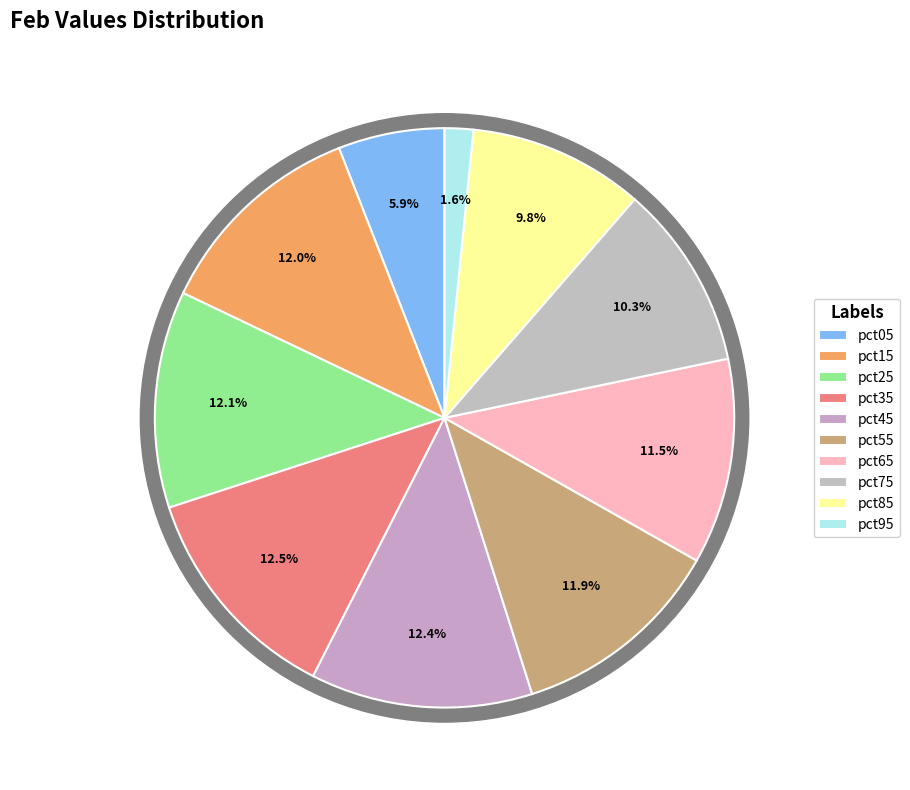

Is pct65 the majority of the pie?

No